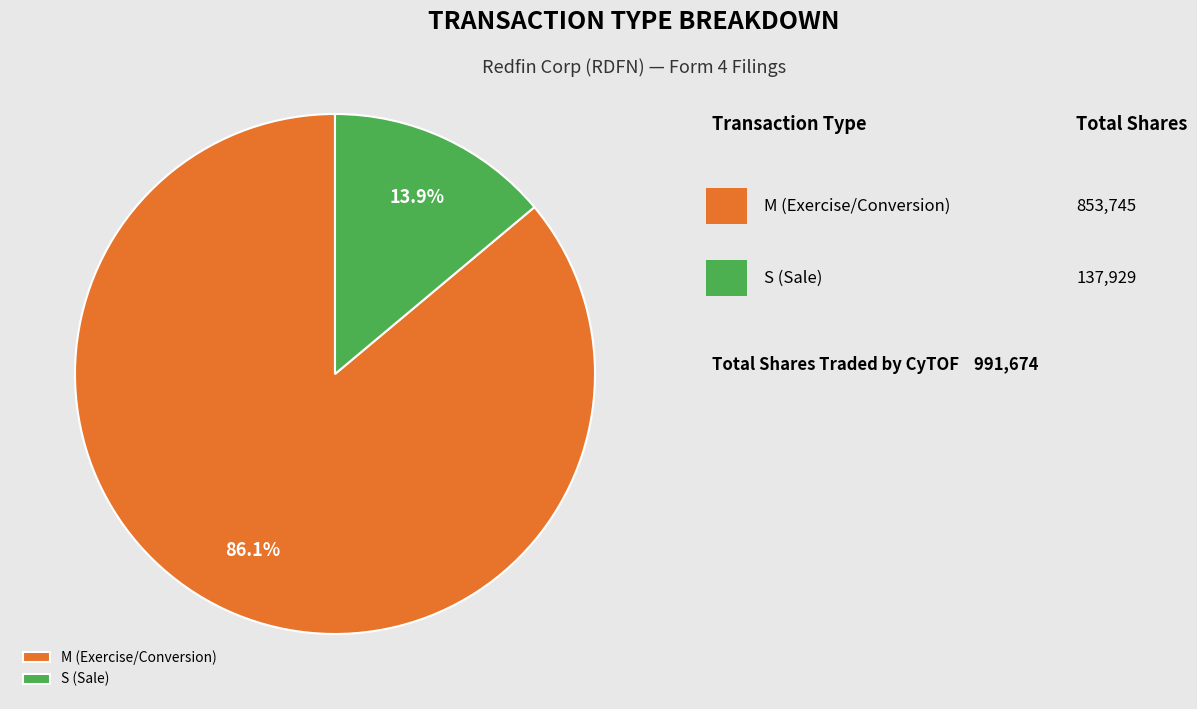

Does any single category account for the majority?

Yes